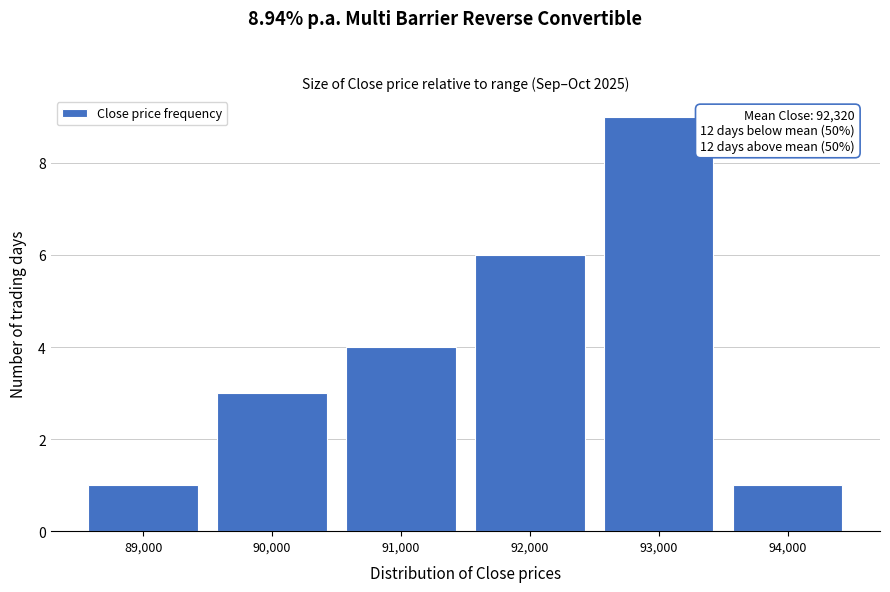

Reading left to right, extract all data points from this chart.

89,000=1	90,000=3	91,000=4	92,000=6	93,000=9	94,000=1